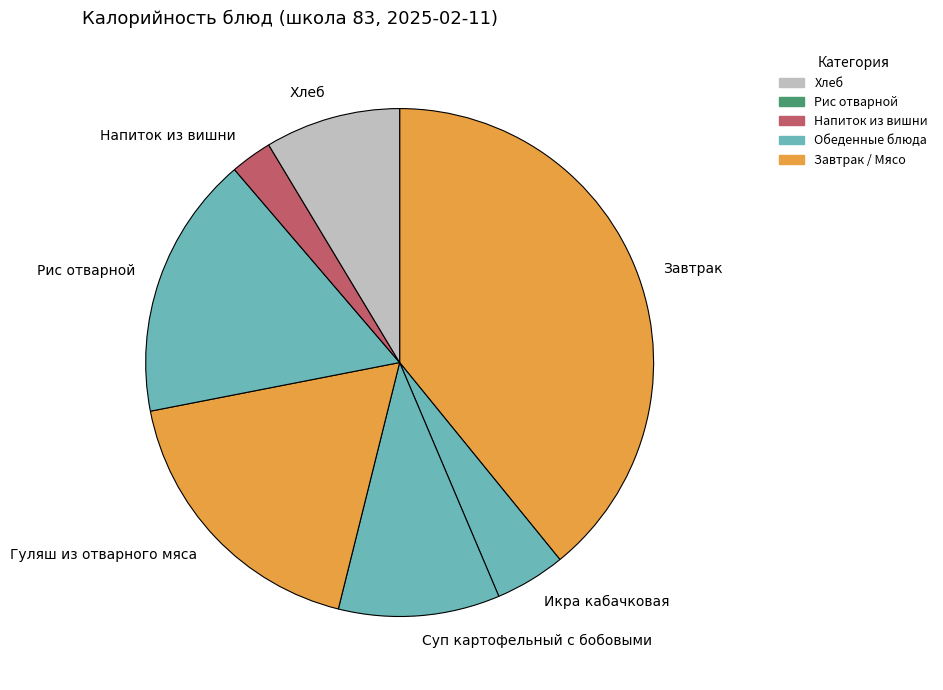

Does any single category account for the majority?

No